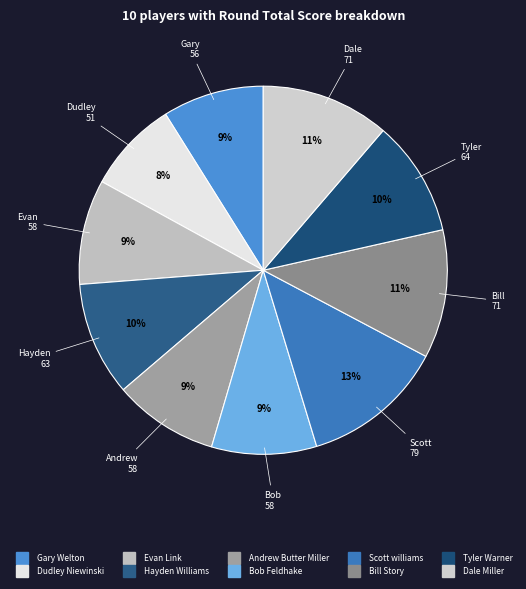

What percentage is the Bob Feldhake slice, to the nearest percent?

9%